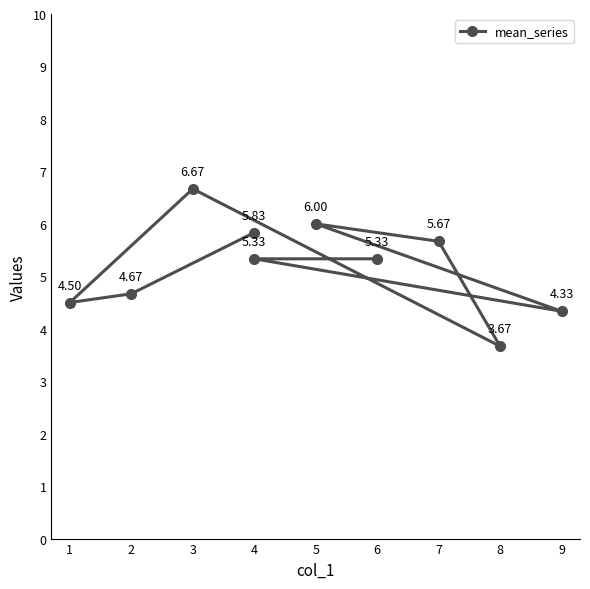

How many interior local peaks (higher than both neighbors) does the data have?

2